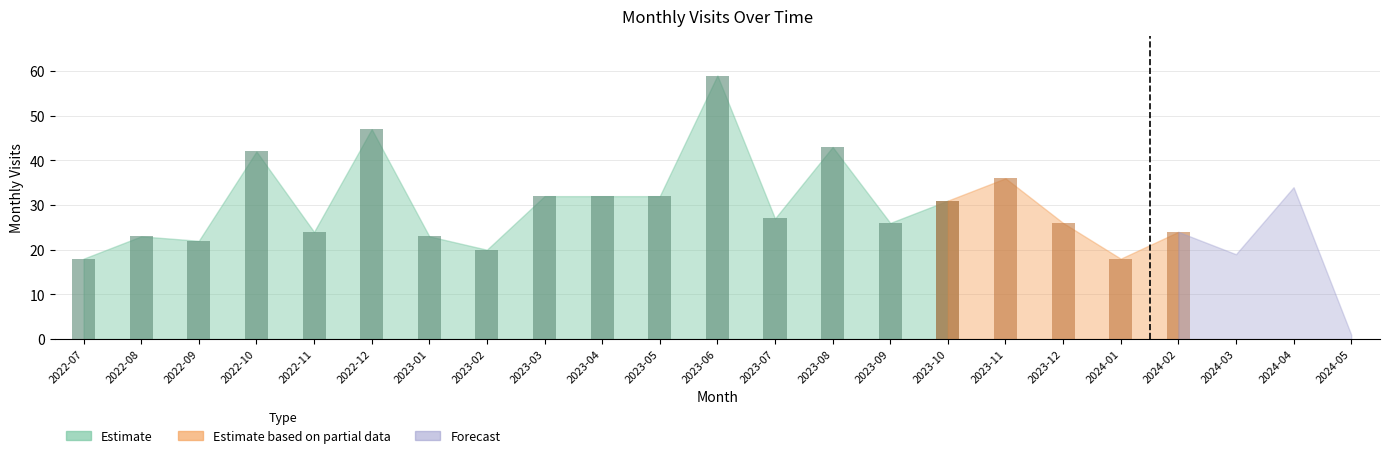

What position from the left is 2023-08?

14